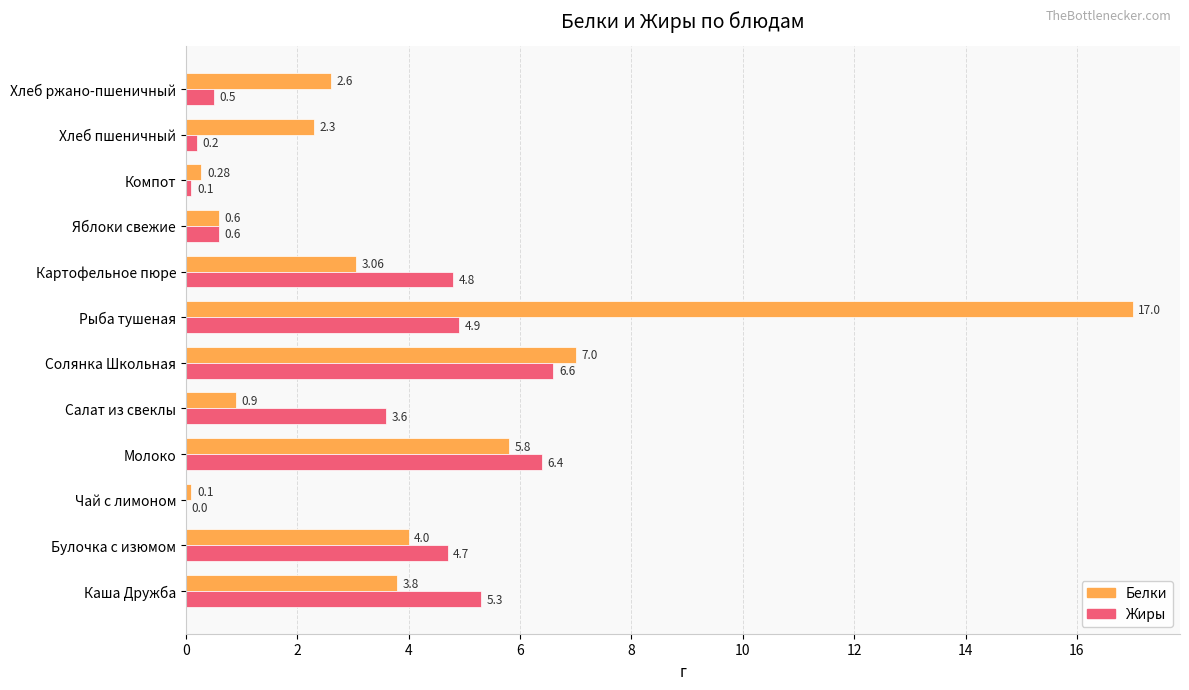

Which label corresponds to the largest value in the chart?

Рыба тушеная